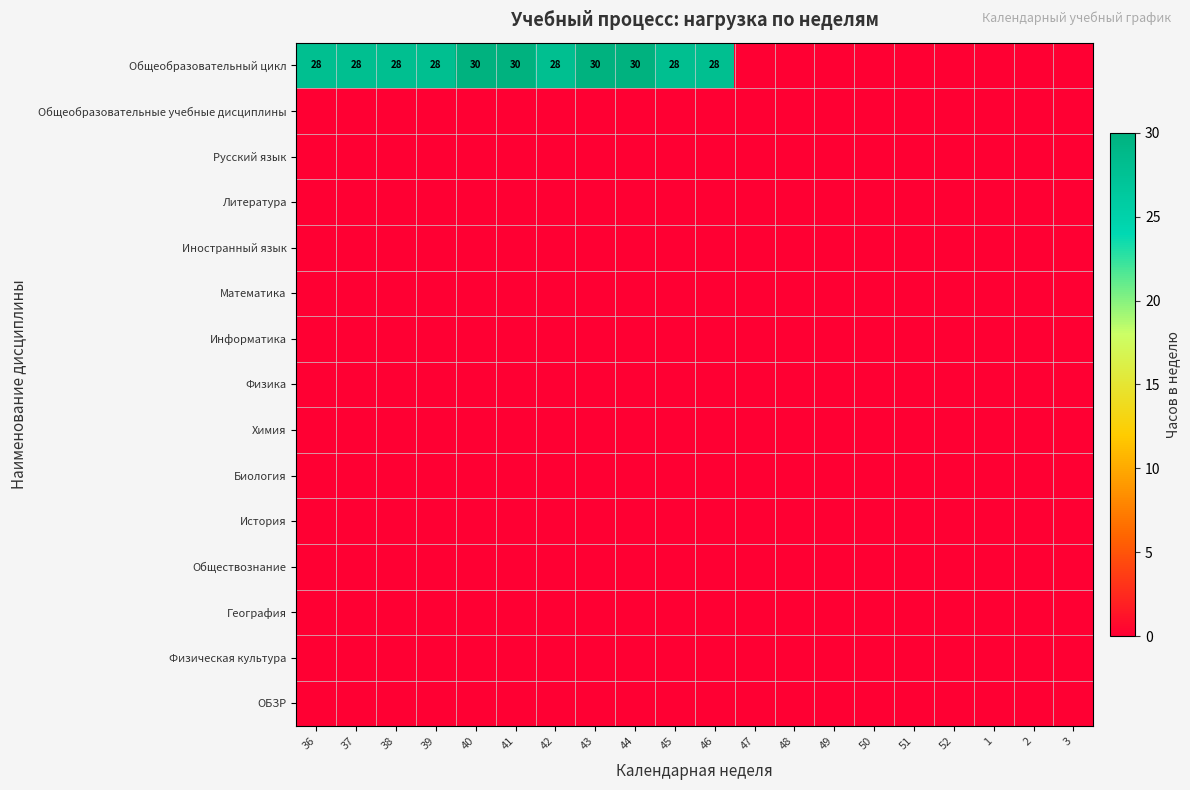

Rank the series at 36 from lowest to highest value.

Общеобразовательные учебные дисциплины, Русский язык, Литература, Иностранный язык, Математика, Информатика, Физика, Химия, Биология, История, Обществознание, География, Физическая культура, ОБЗР, Общеобразовательный цикл